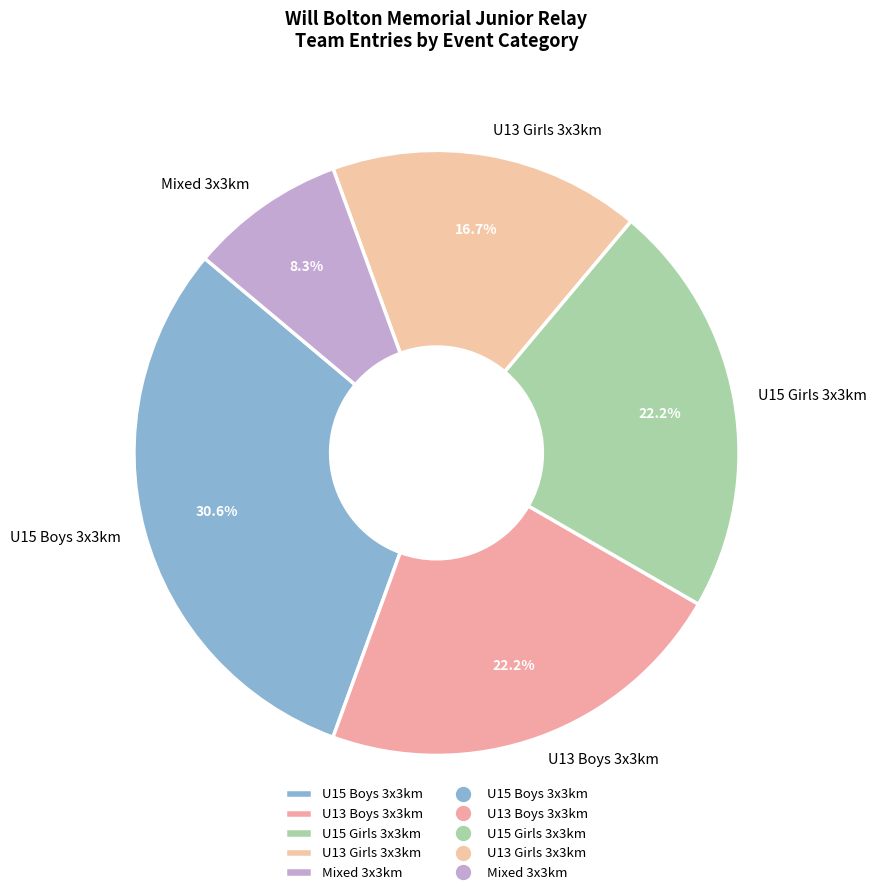

To the nearest percent, what percentage of the pie is Mixed 3x3km?

8%